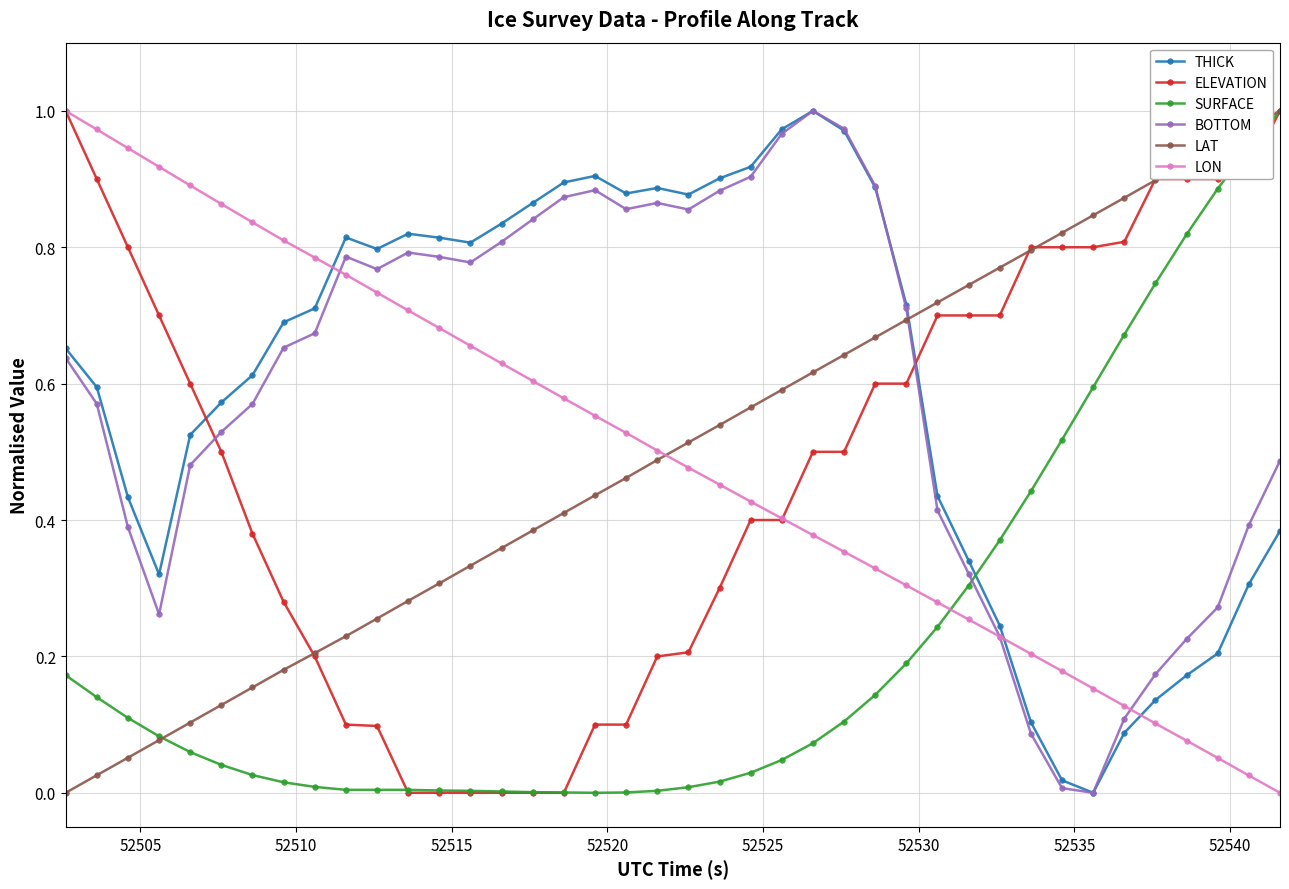

True or false: THICK and SURFACE intersect in this chart.

True